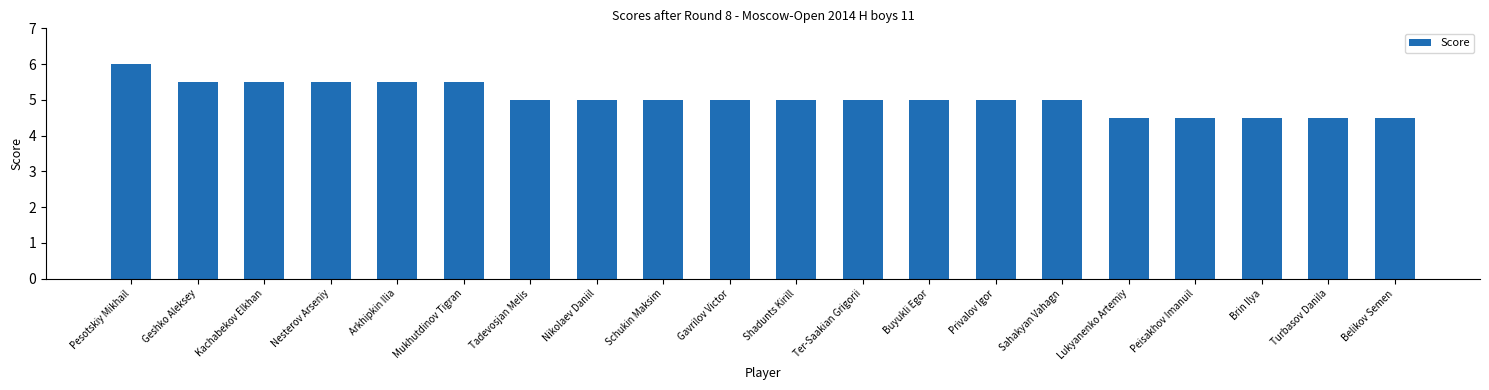

What is the sum of all values?

101.0